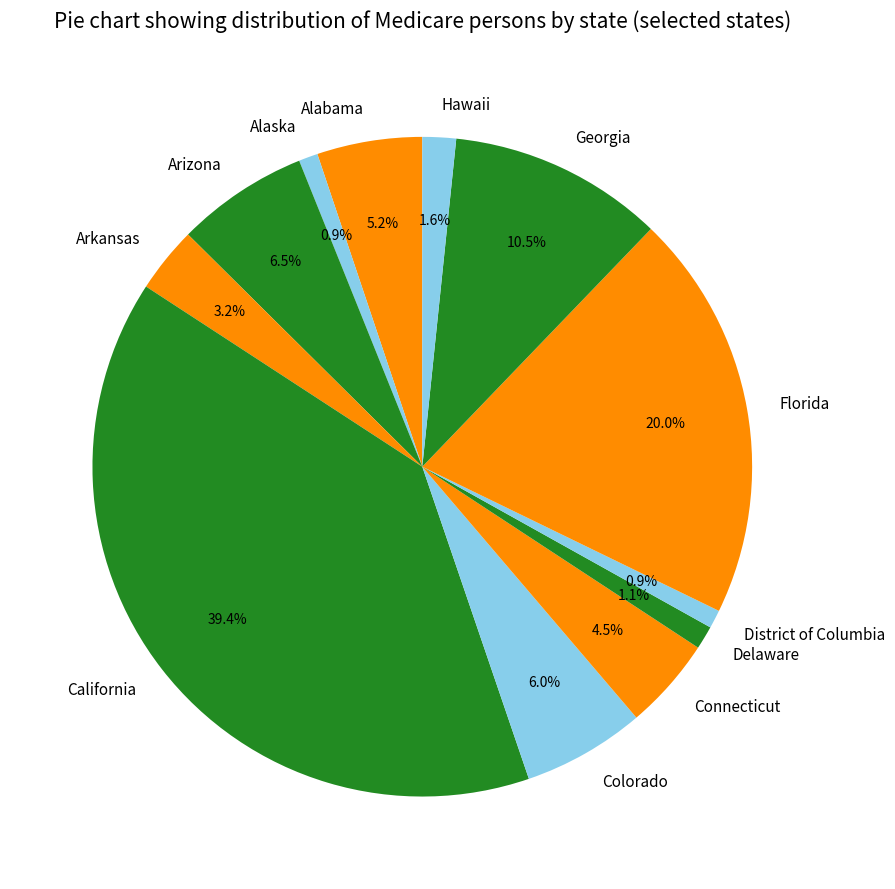

Which slice is the largest?

California